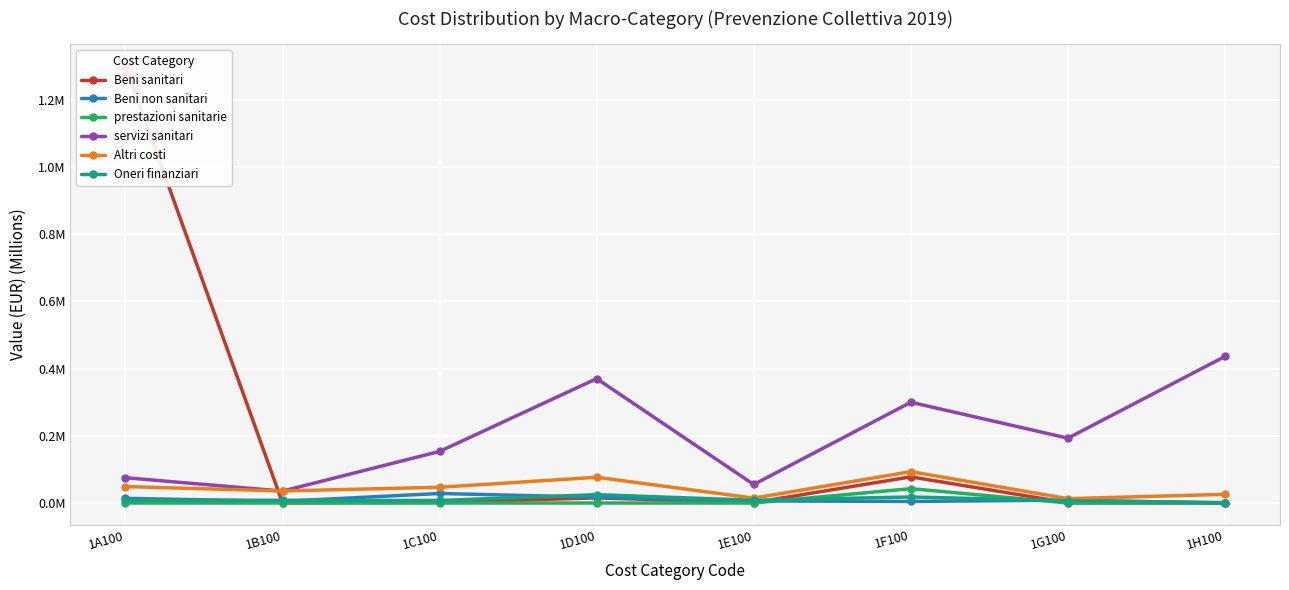

Which series has the largest total across all categories?

servizi sanitari